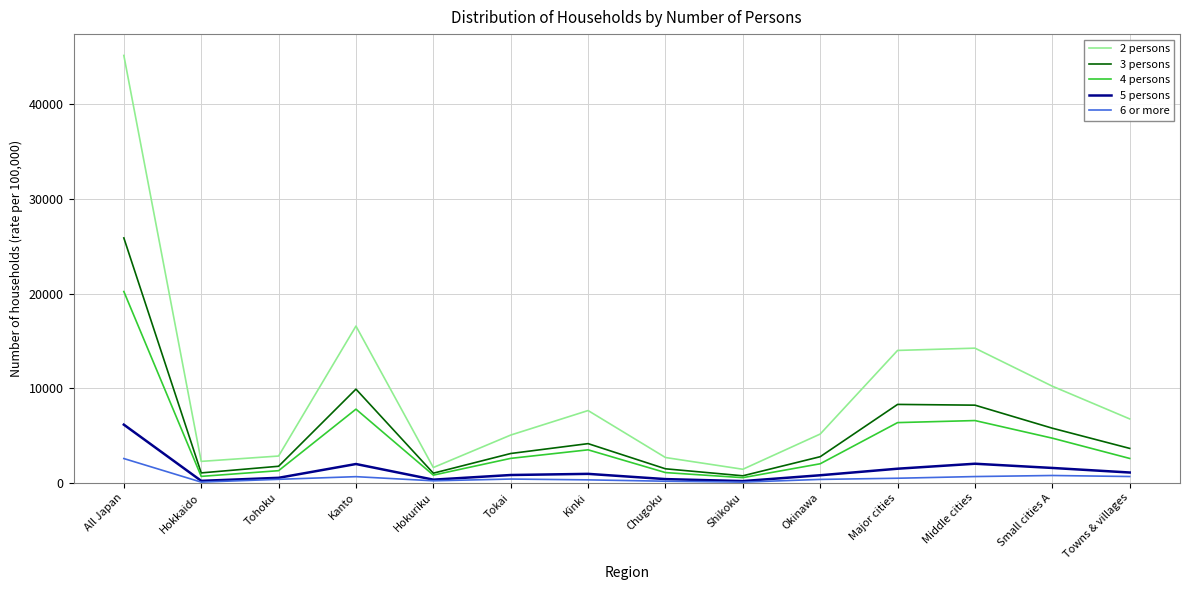

At which category is the sum across all series the highest?

All Japan